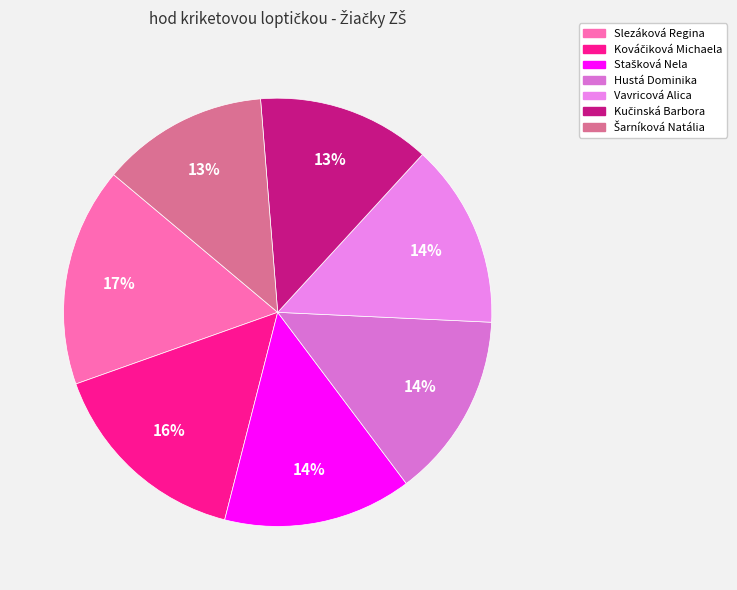

Which category has the smallest portion of the pie?

Šarníková Natália